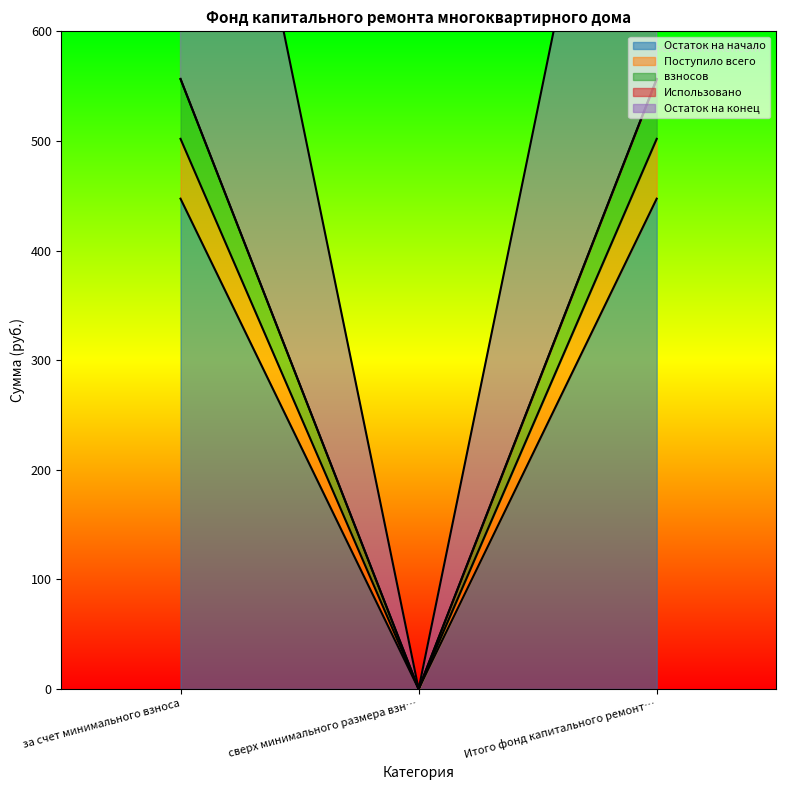

Which category has the highest value in the взносов series?

за счет минимального взноса